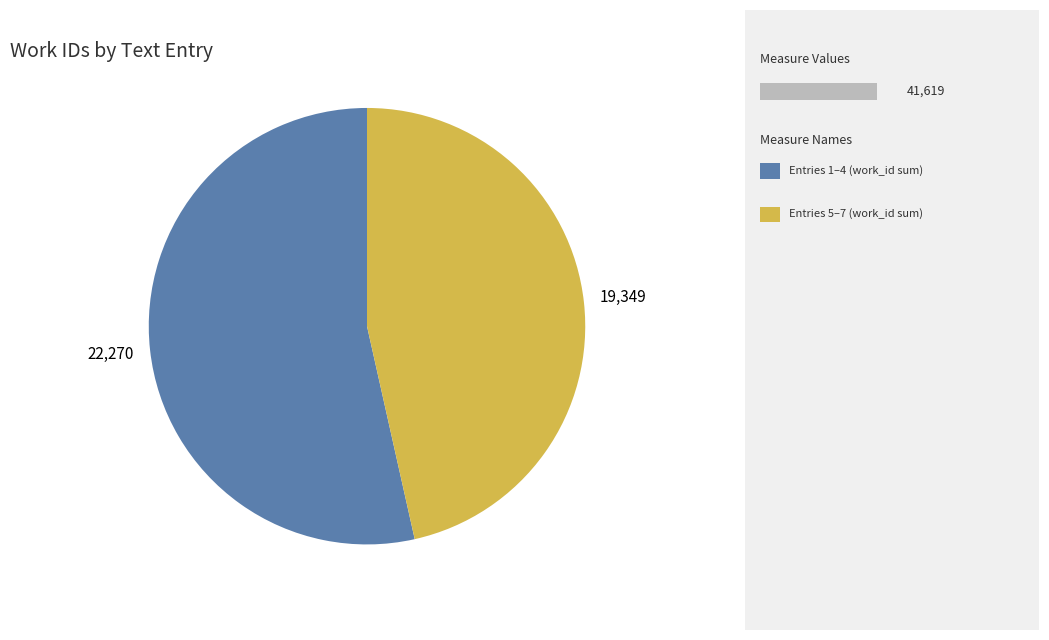

Is there a majority slice in this chart?

Yes